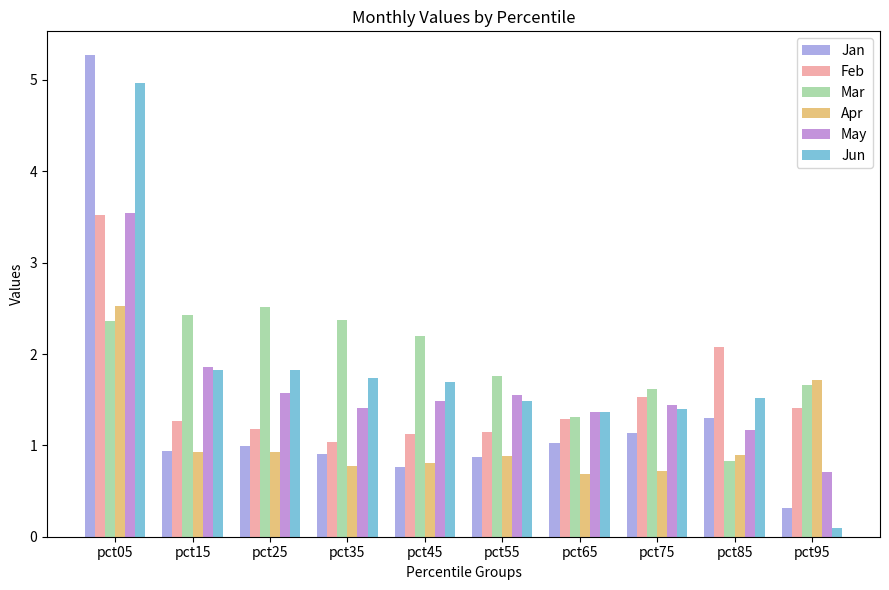

Where does the Mar series first go above 2?

pct05